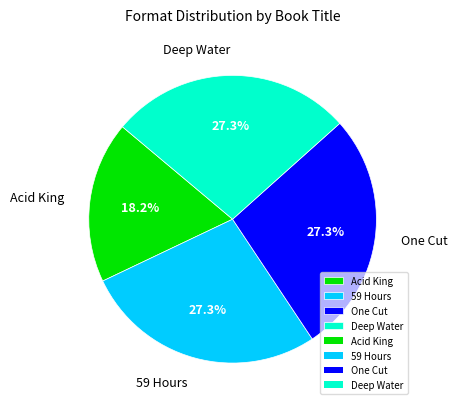

To the nearest percent, what is the difference between the largest and smallest slice percentages?

9%